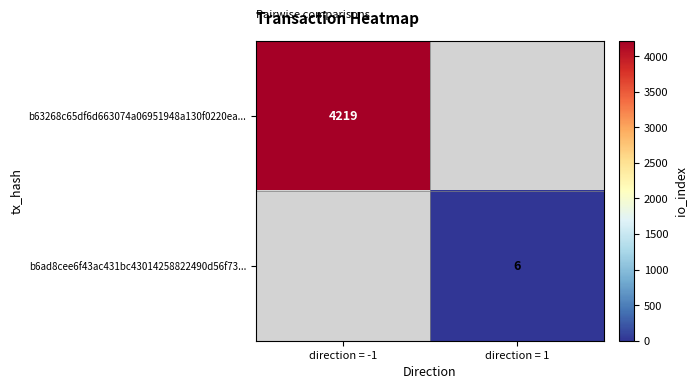

The value of b6ad8cee6f43ac431bc43014258822490d56f73... at direction = 1 is 4. True or false?

False